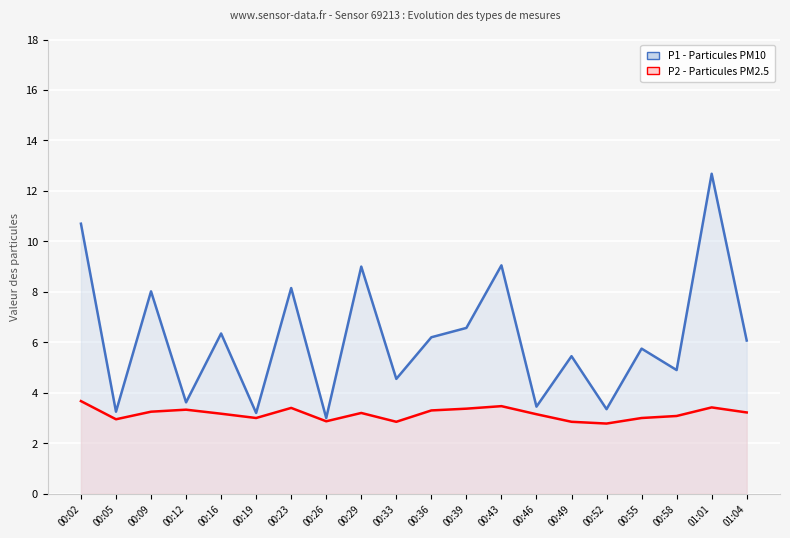

Rank the series by their maximum value, from highest to lowest.

P1 (PM10), P2 (PM2.5)